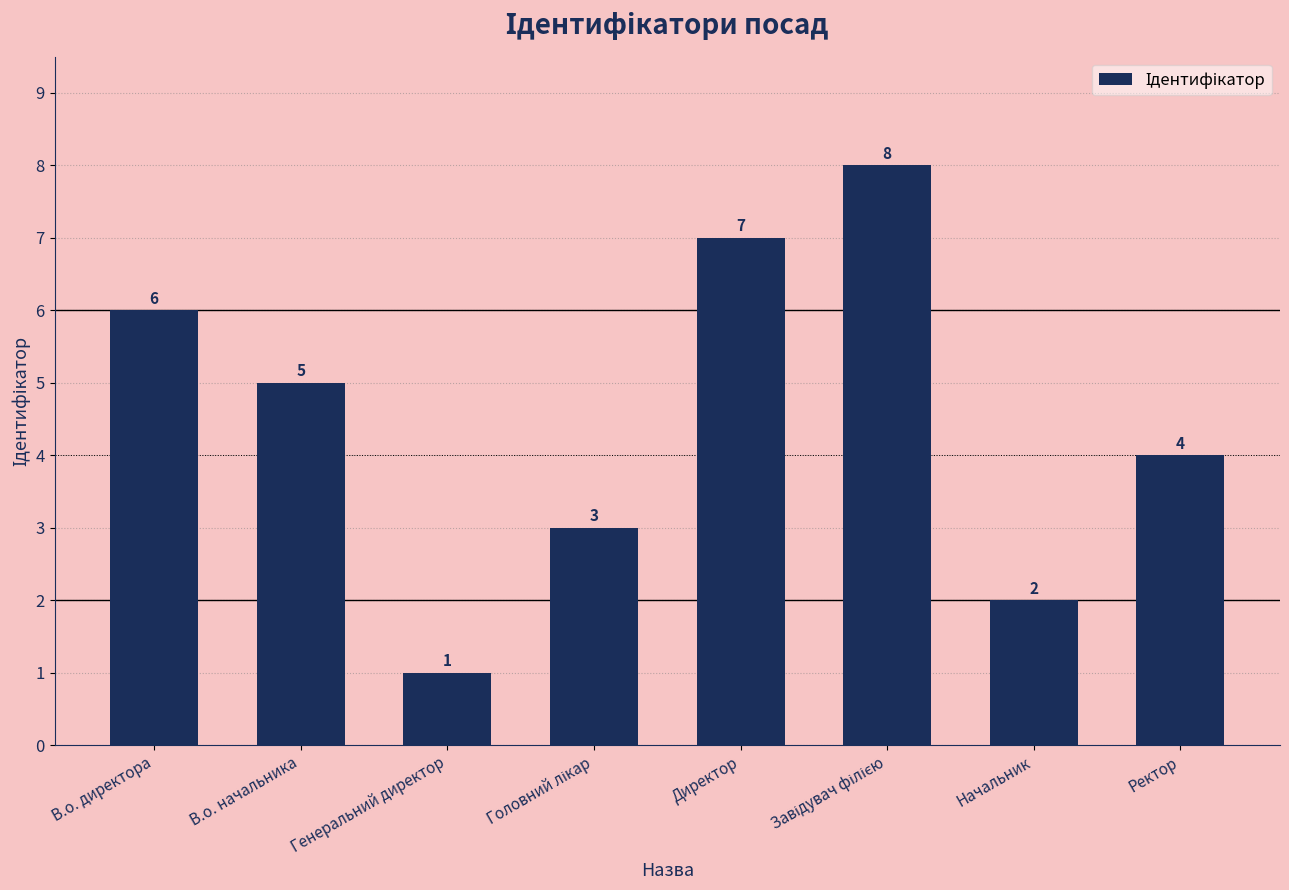

Approximately how many times larger is the value at В.о. начальника compared to Генеральний директор?

5.0